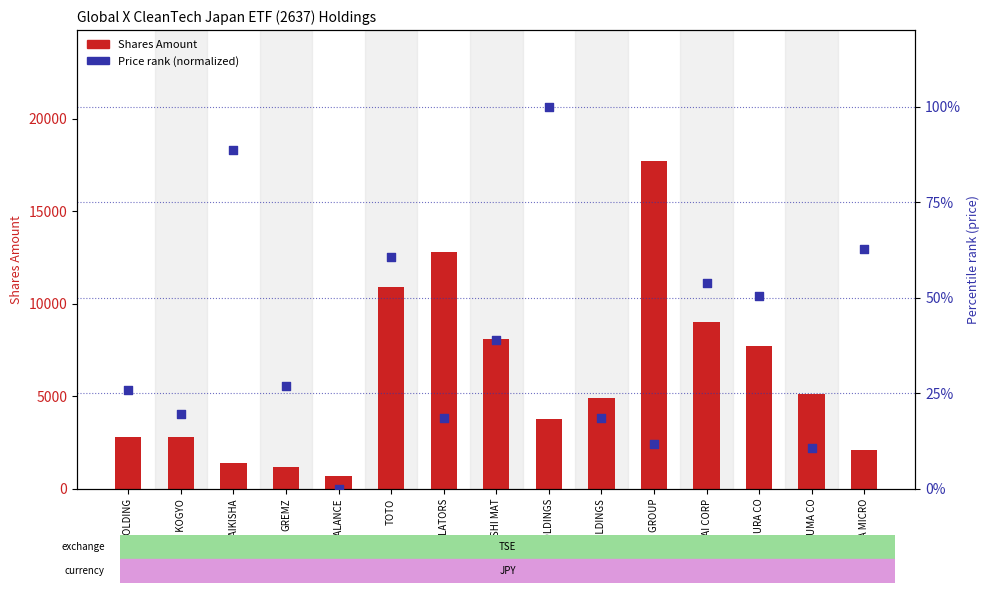

Is the value of Price rank at MITSUBISHI MAT greater than the value of Shares Amount at RINNAI CORP?

No